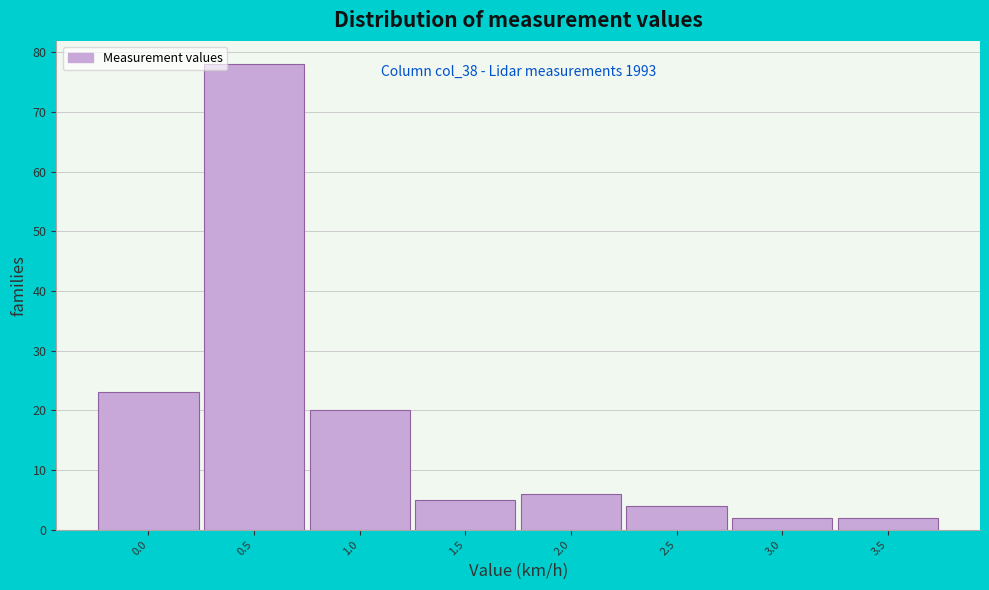

Reading left to right, extract all data points from this chart.

0.0=23	0.5=78	1.0=20	1.5=5	2.0=6	2.5=4	3.0=2	3.5=2